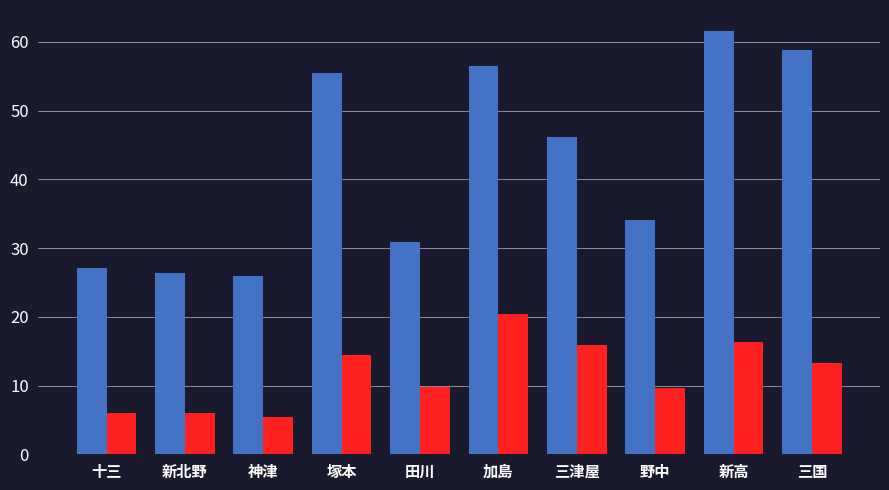

What is the difference between the highest and lowest values at 新高?

45.2